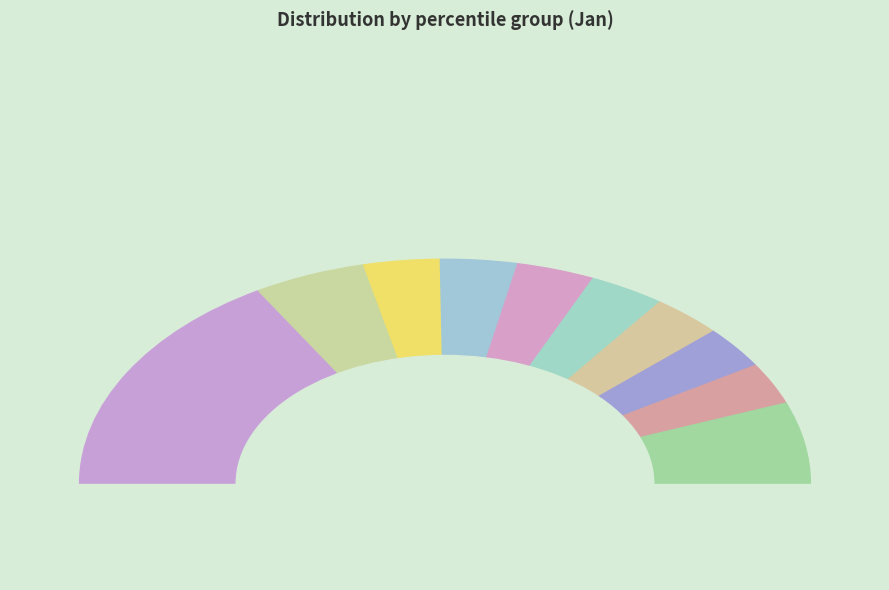

What percentage is the pct35 slice, to the nearest percent?

7%